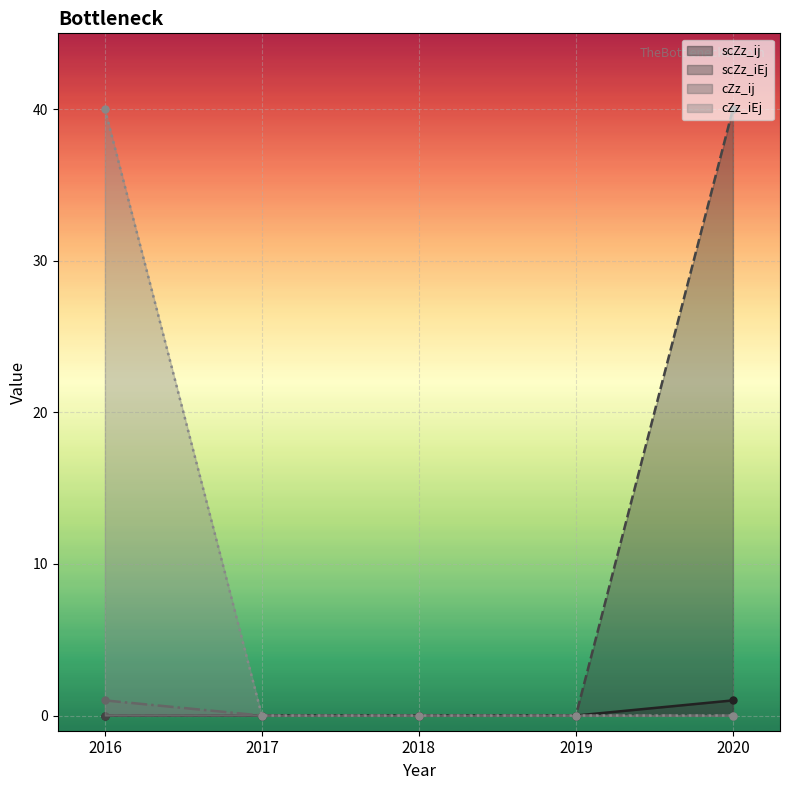

True or false: cZz_iEj has more than 2 interior local peaks.

False